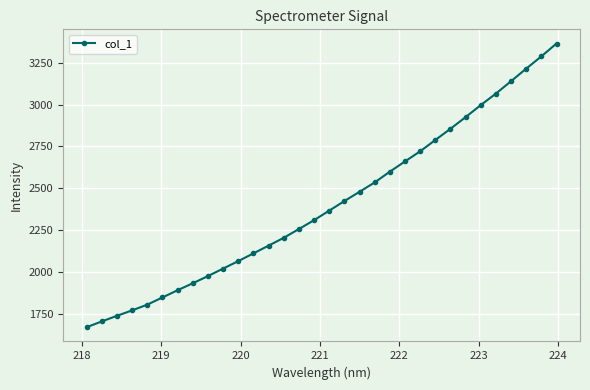

How many values exceed 2366?

16